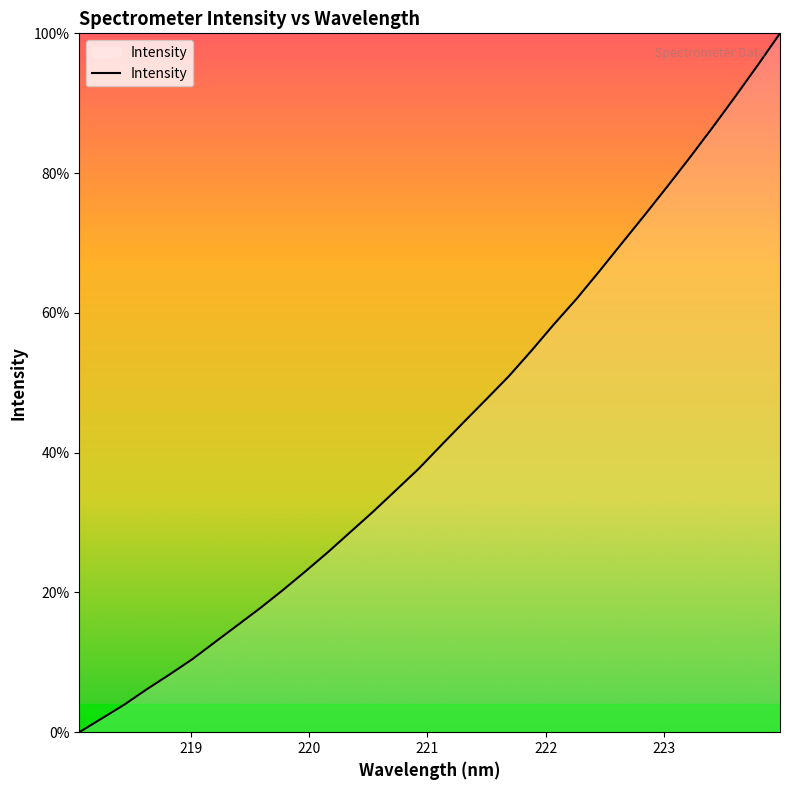

What is the greatest value displayed?

100.0